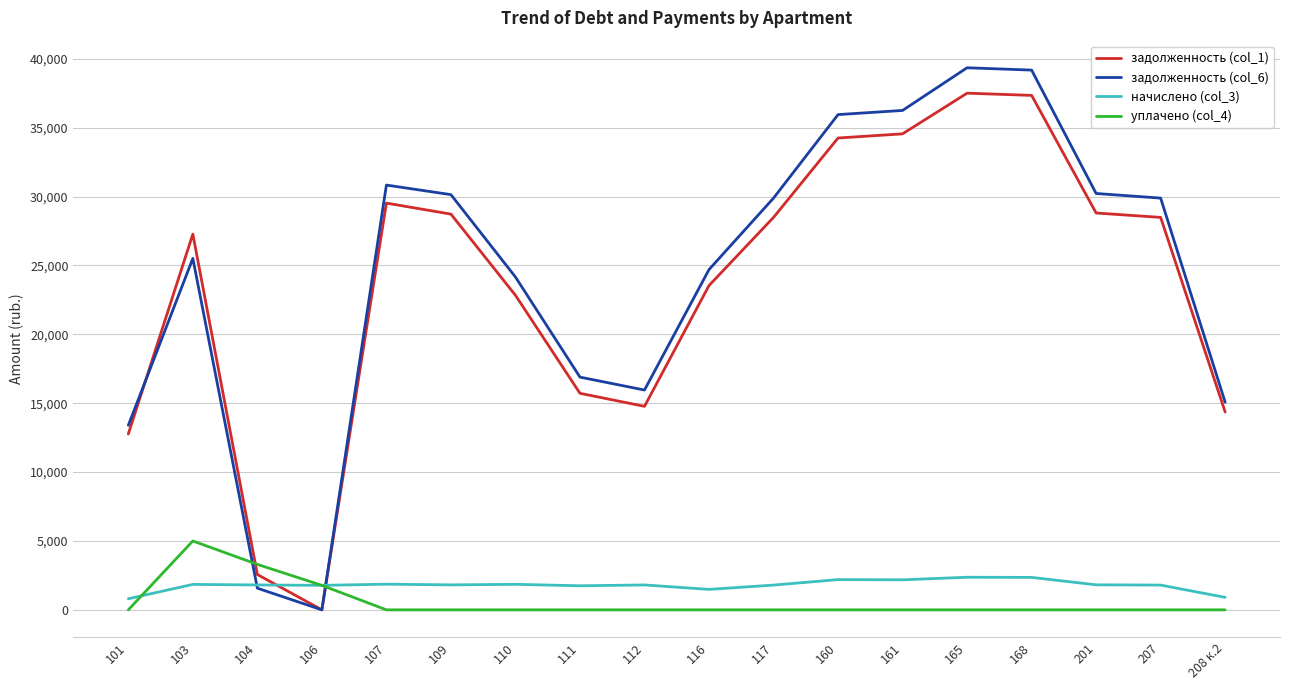

Rank the series at 165 from lowest to highest value.

уплачено (col_4), начислено (col_3), задолженность (col_1), задолженность (col_6)